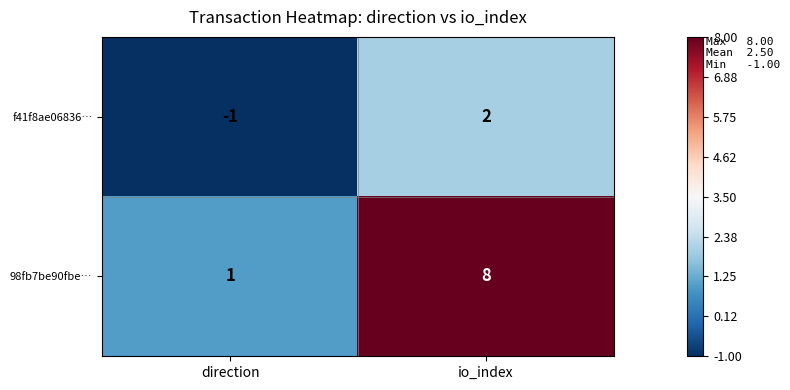

How many values in the 98fb7be90fbe… series are below 8?

1